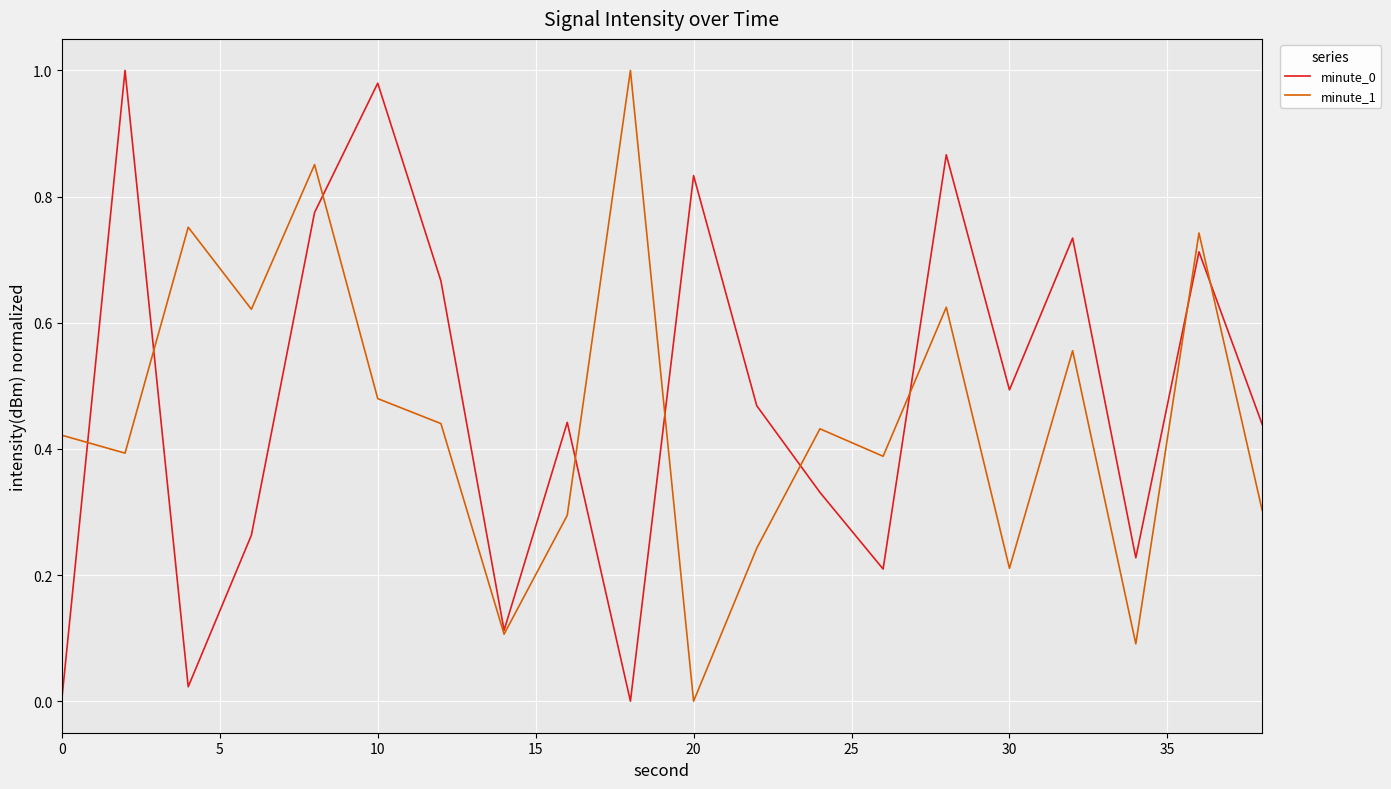

Does the chart have visible grid lines?

Yes